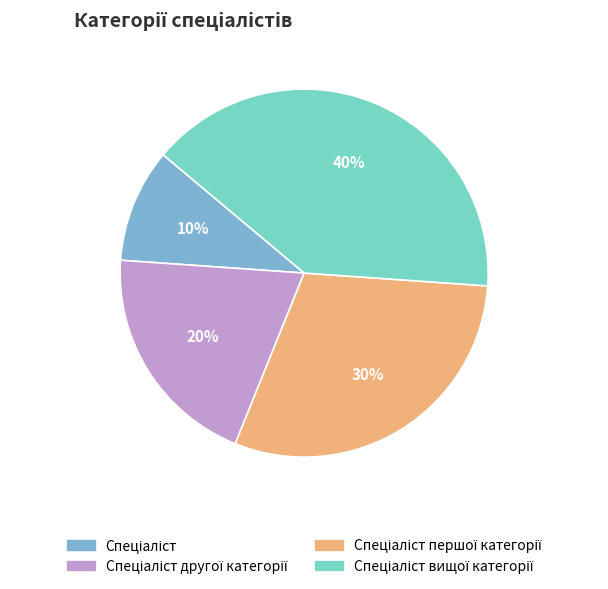

How many segments does this pie chart have?

4